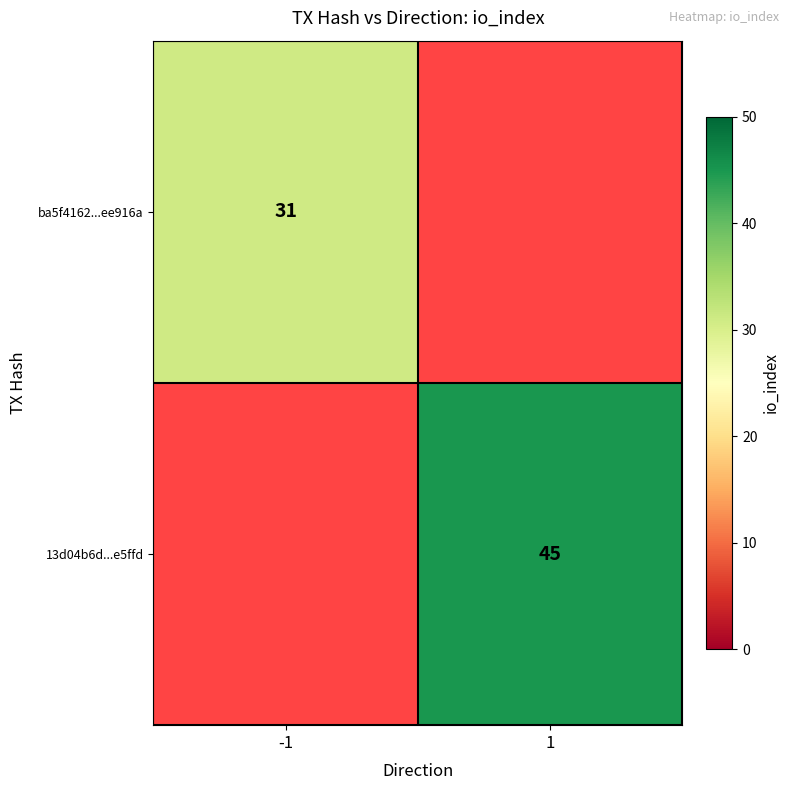

Is it true that 13d04b6d...e5ffd equals 45 at 1?

True